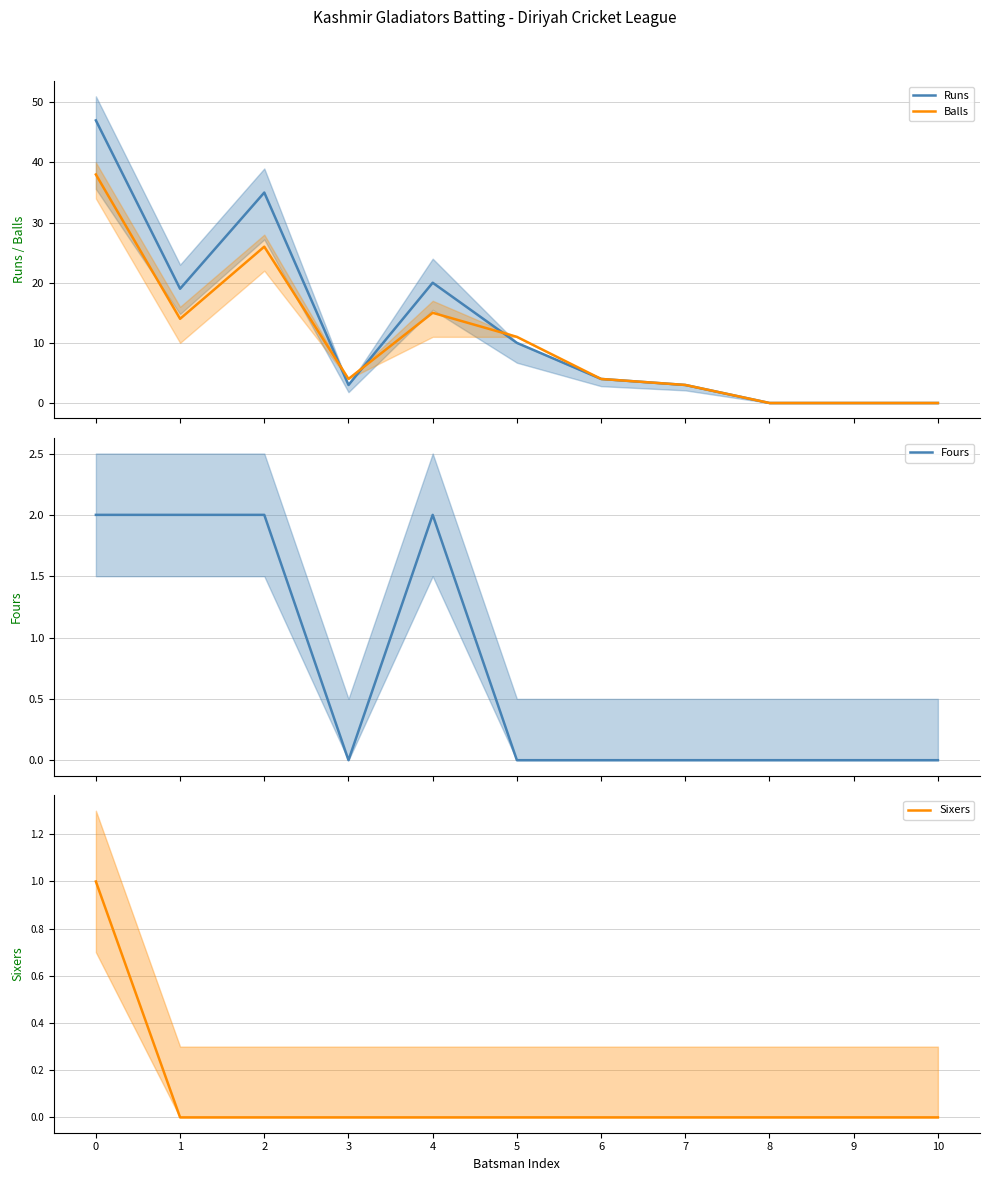

How many lines are shown in the chart?

4